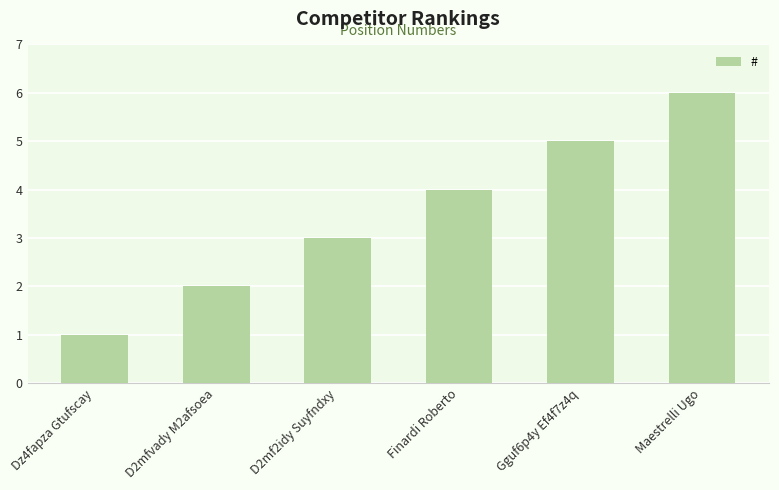

What value does the data have at Finardi Roberto?

4